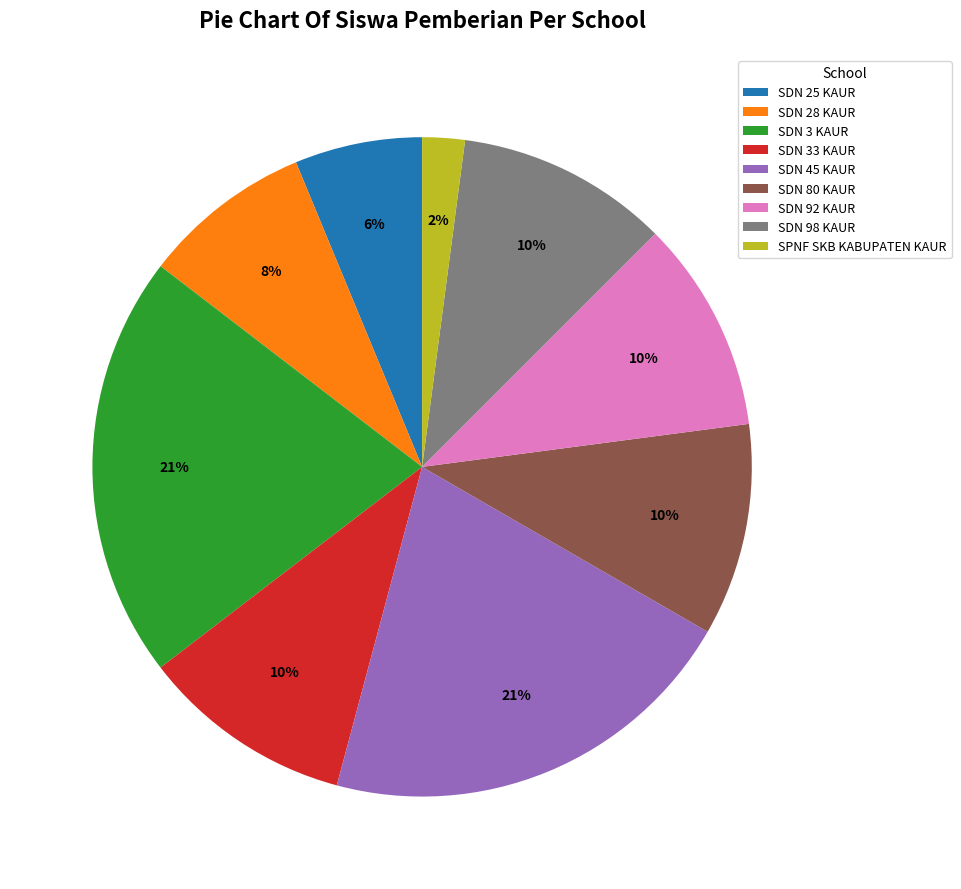

To the nearest percent, what portion does SDN 3 KAUR represent?

21%